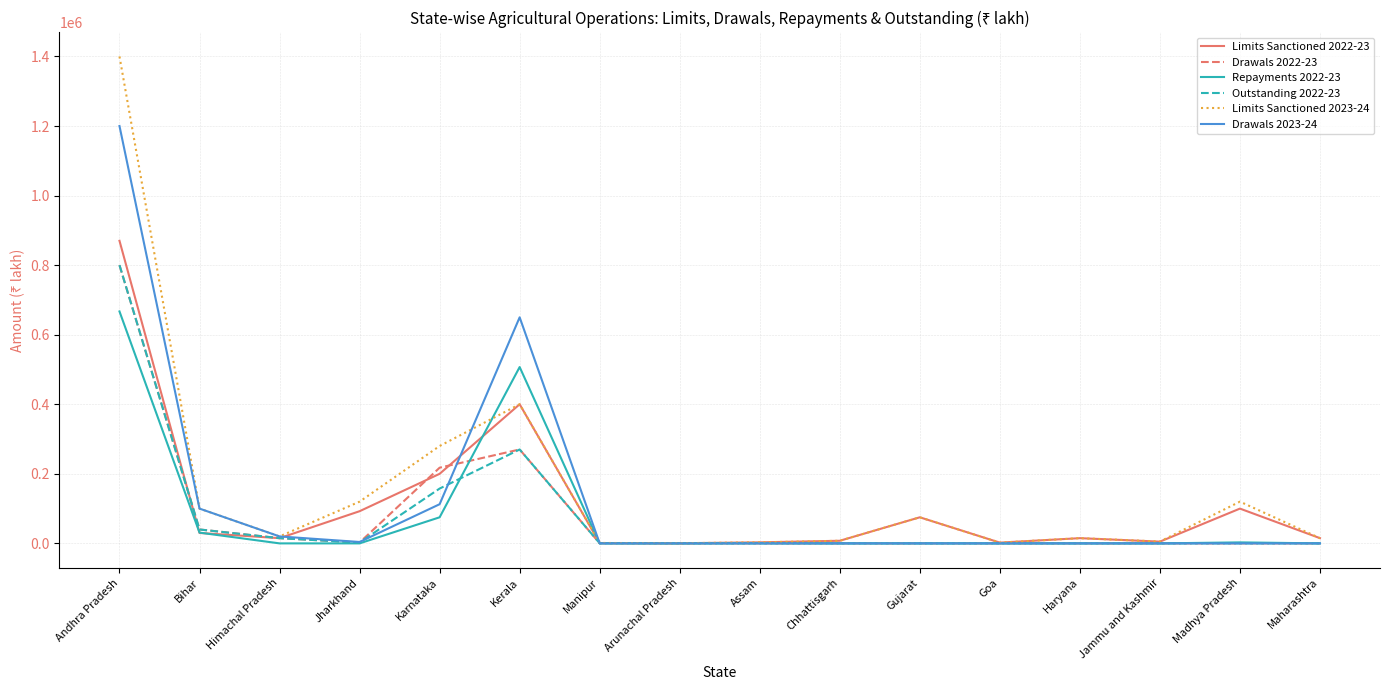

True or false: Drawals 2023-24 has a value of 0 at Chhattisgarh.

True